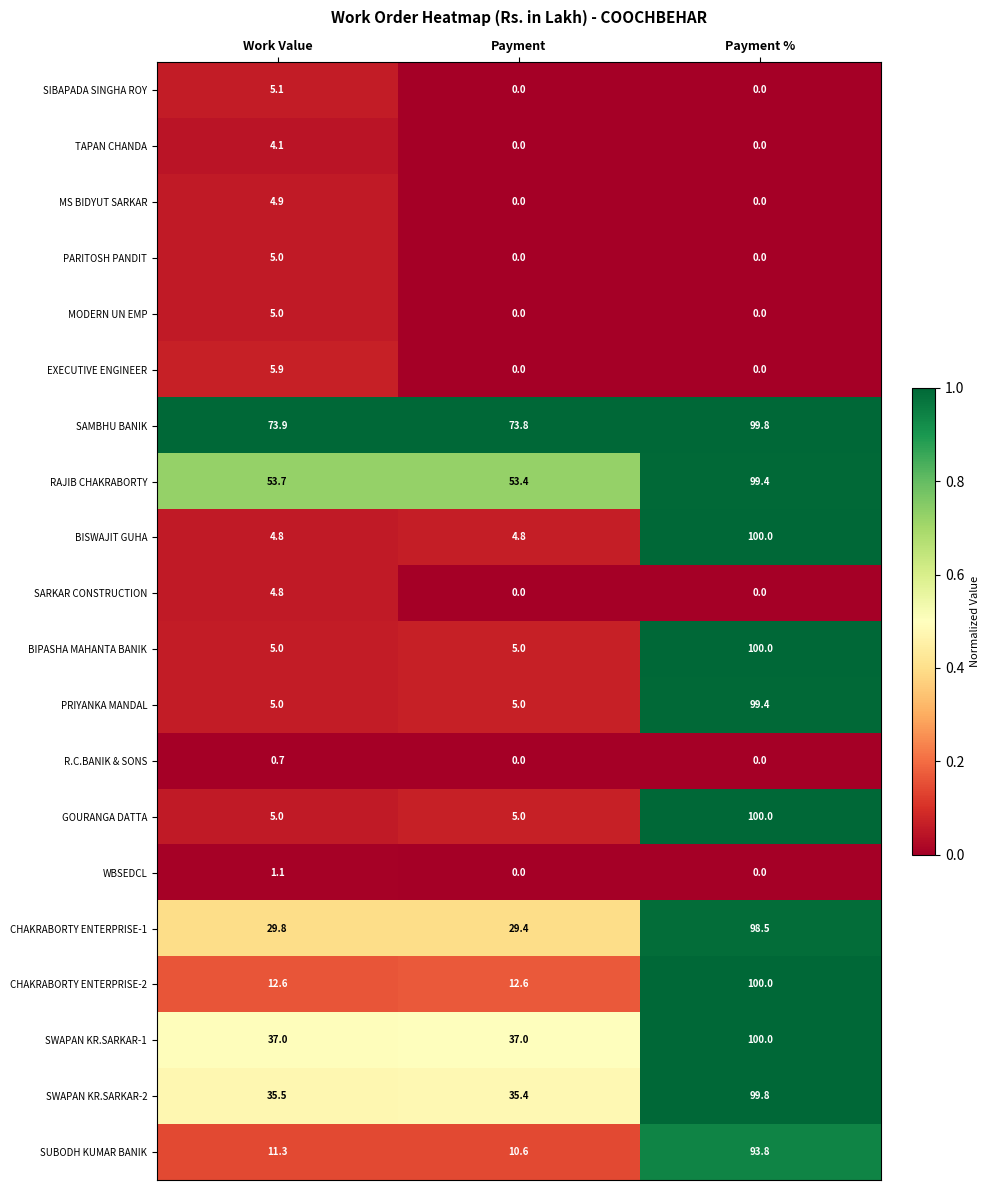

List the labels in order of SAMBHU BANIK value, smallest first.

Payment, Work Value, Payment %